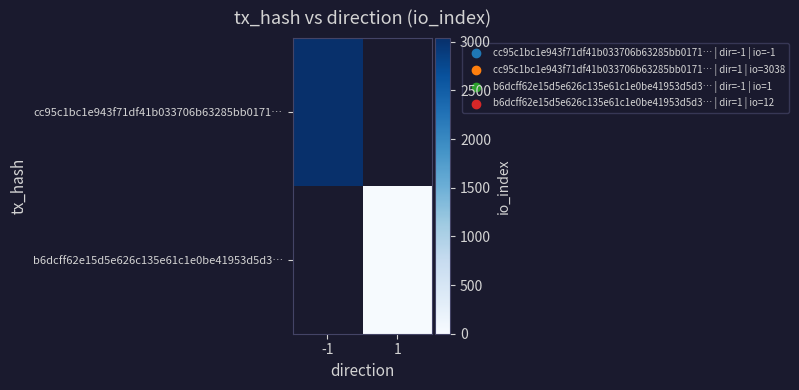

Is the value of b6dcff62e15d5e626c135e61c1e0be41953d5d3… at 1 greater than the value of cc95c1bc1e943f71df41b033706b63285bb0171… at 1?

No